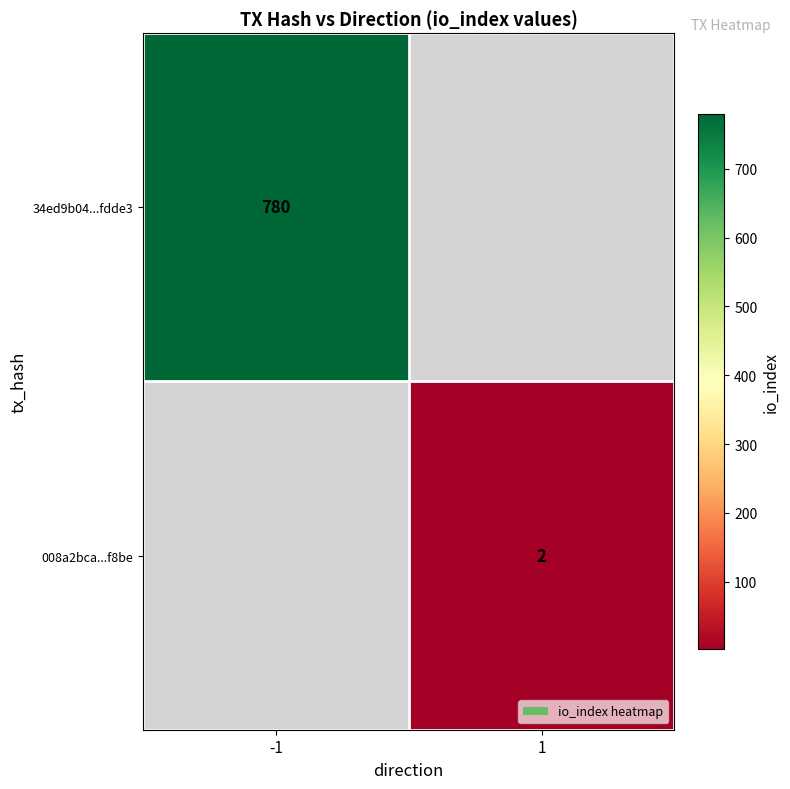

At how many categories does at least one series exceed 99?

1